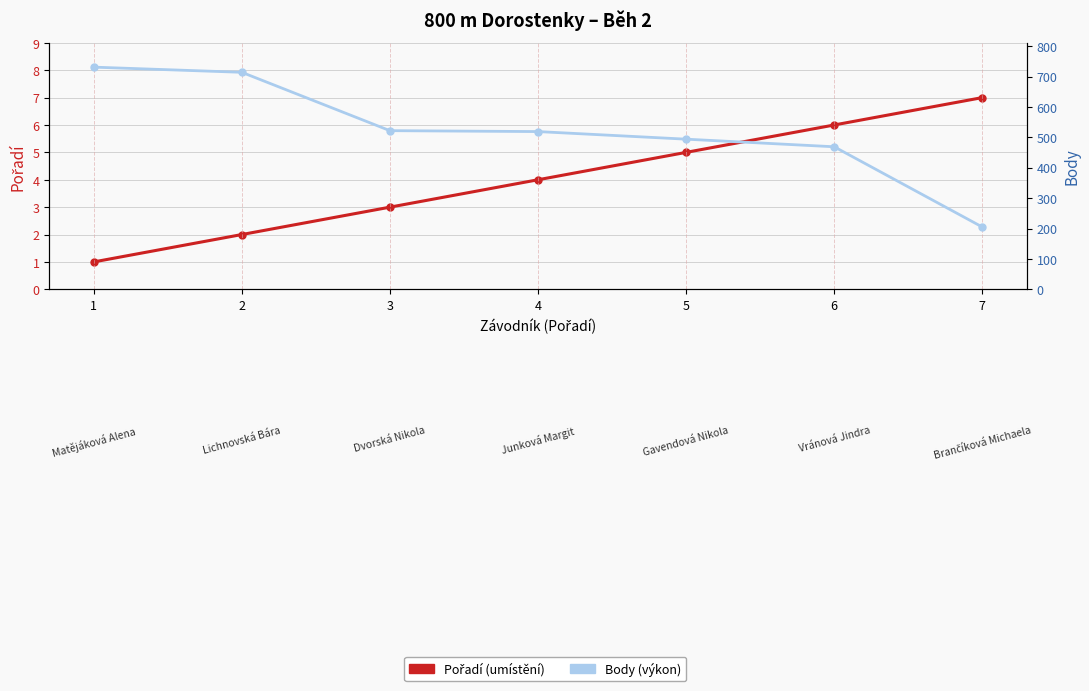

Reading left to right, transcribe all the data shown in this chart.

Pořadí: 1	2	3	4	5	6	7
Body: 731	714	522	519	494	469	205